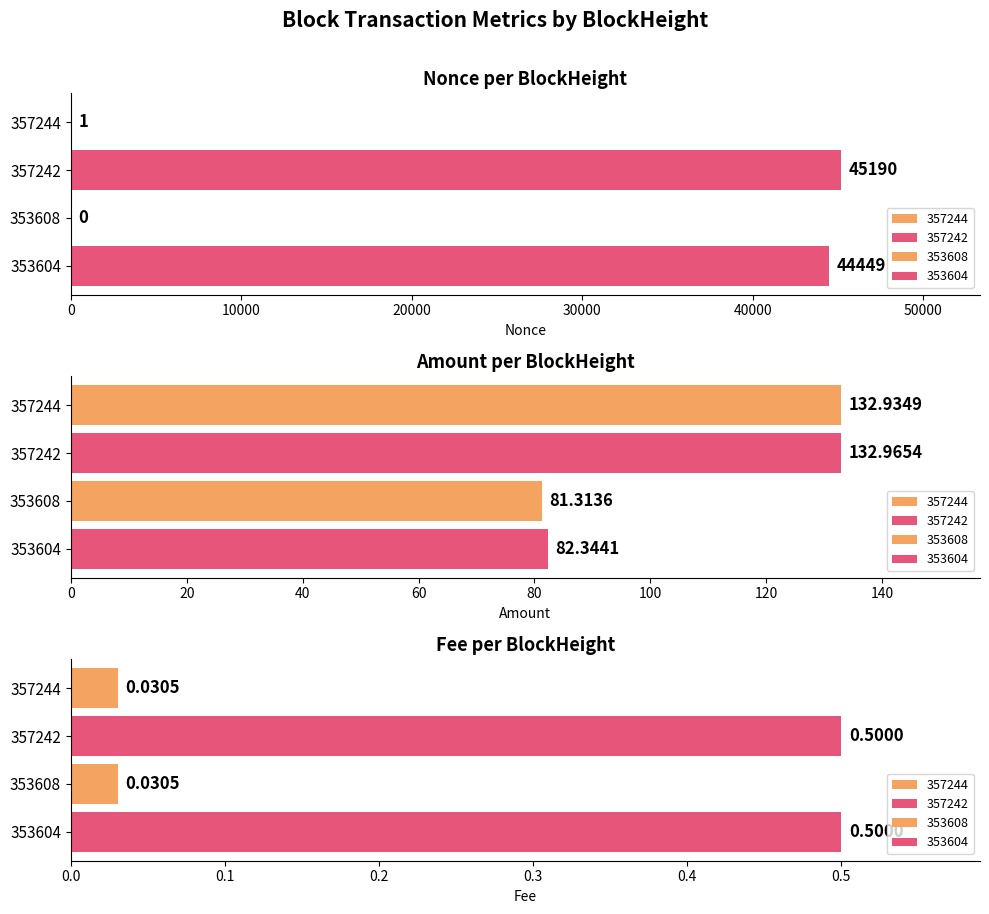

Are the bars horizontal?

Yes